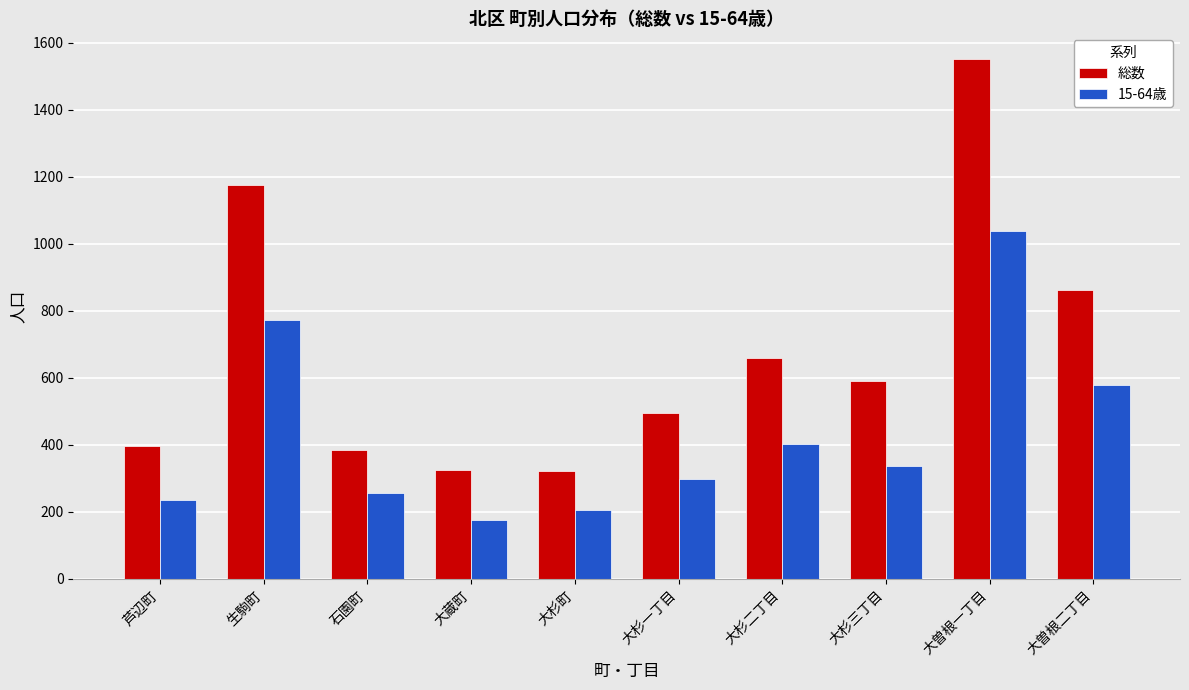

True or false: 15-64歳 has a value of 256 at 石園町.

True